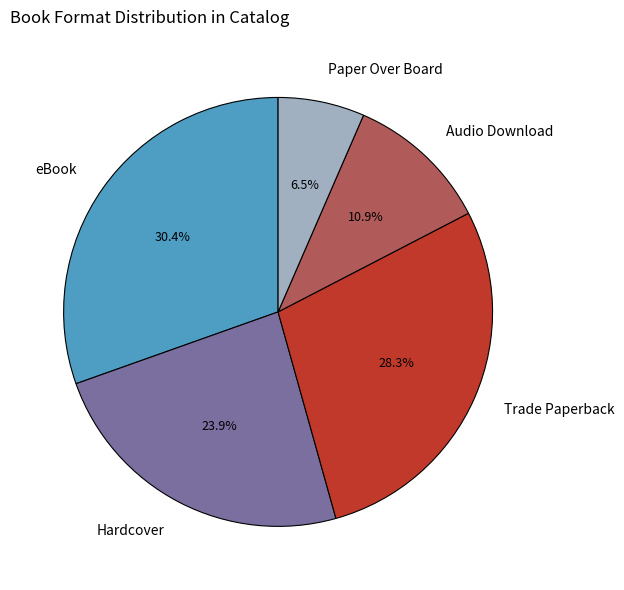

The Trade Paperback slice represents 36% of the pie. True or false?

False